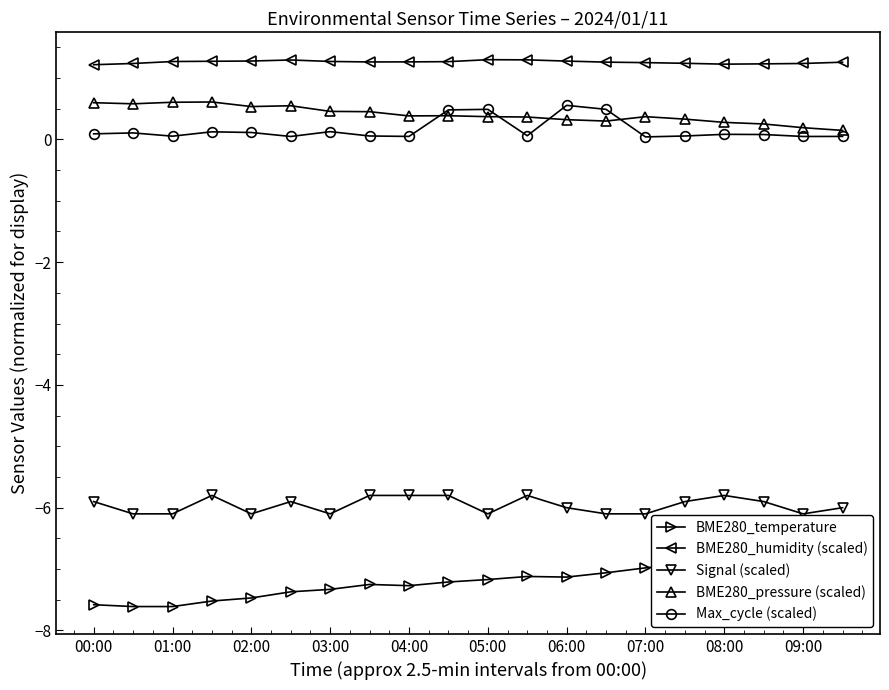

Does the chart have visible grid lines?

No